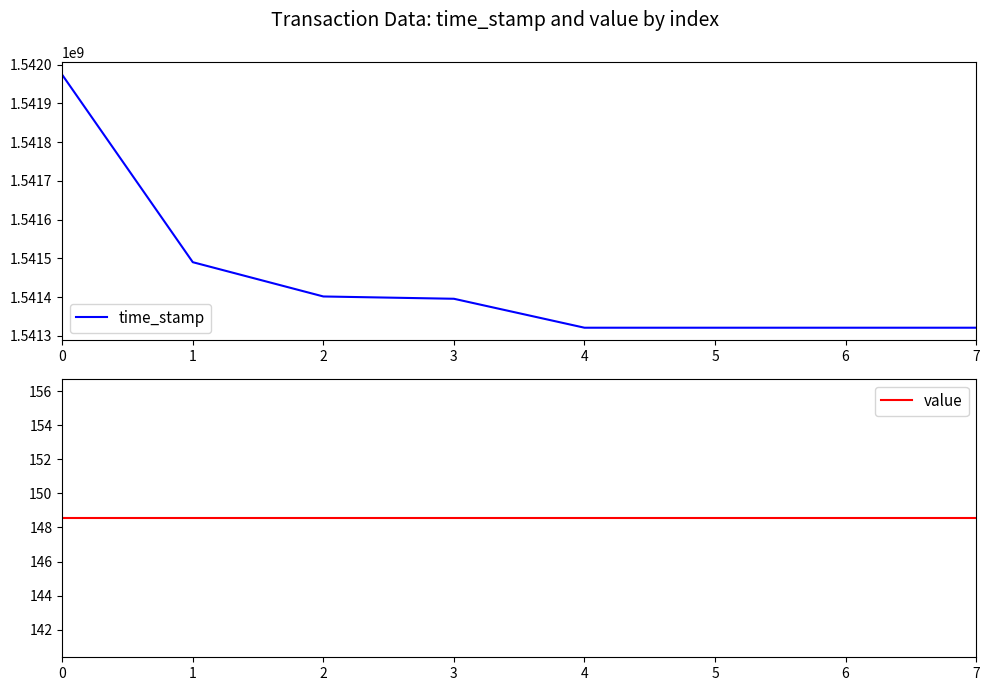

What is the approximate value of time_stamp at 0?

1541973838